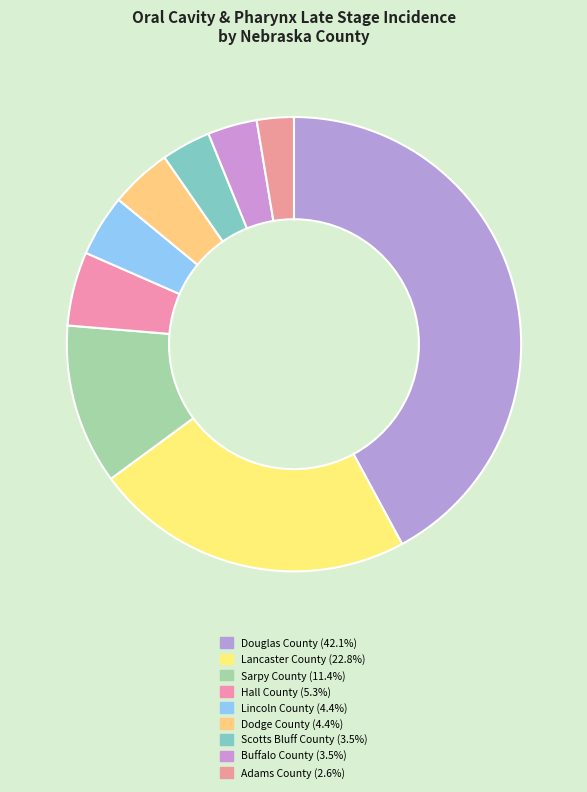

Does any single category account for the majority?

No